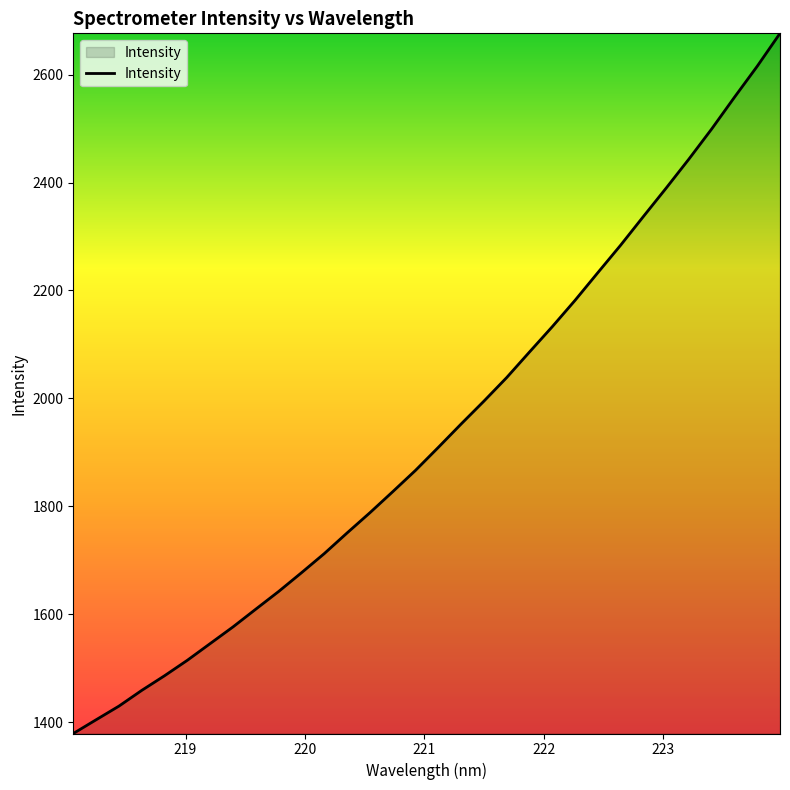

What is the smallest value displayed?

1379.1